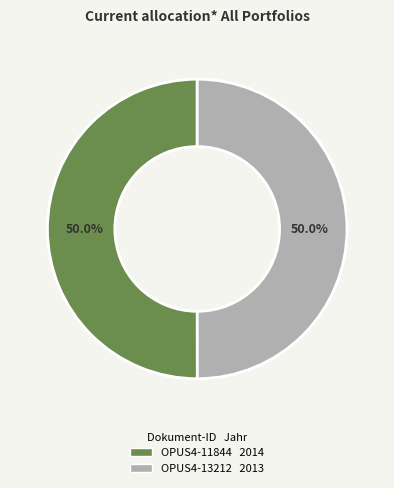

How much of the chart is everything except OPUS4-13212?

50.0%